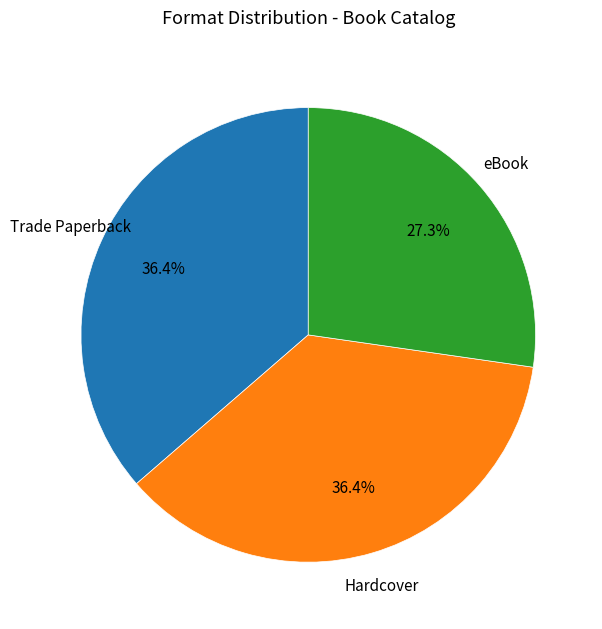

Which category has the smallest portion of the pie?

eBook